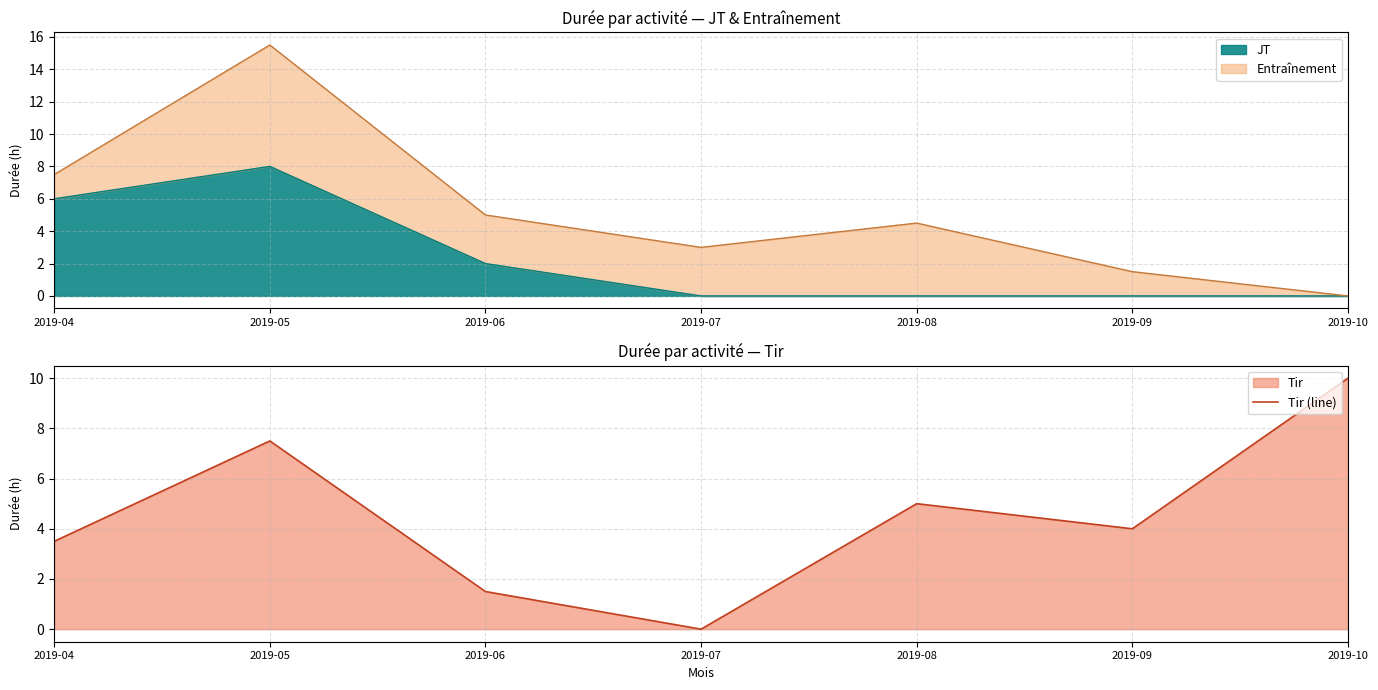

How many lines are shown in the chart?

1